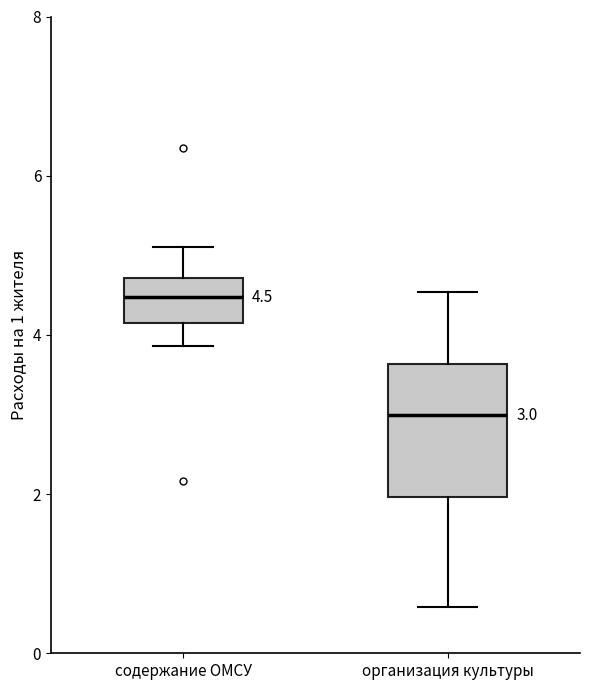

Which box's median line is the lowest?

организация культуры